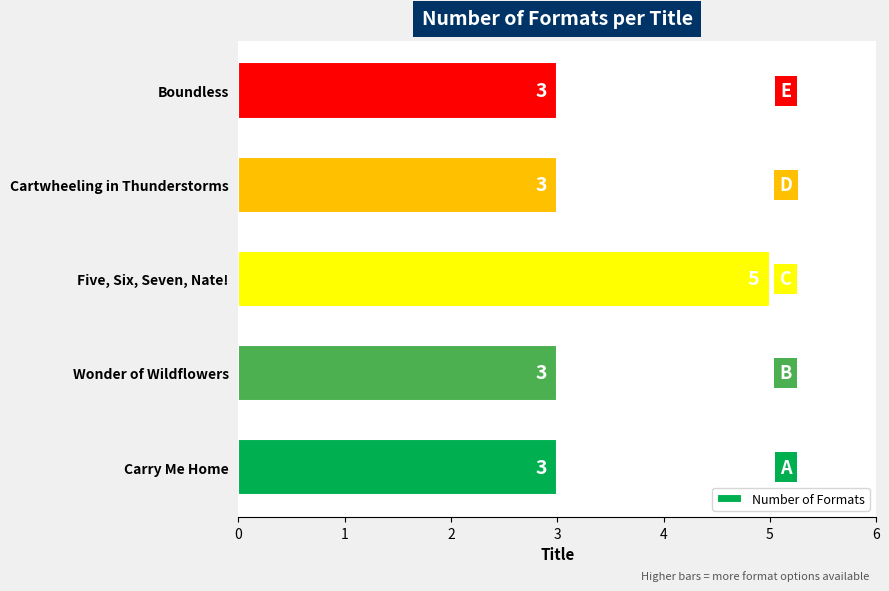

What is the greatest value displayed?

5